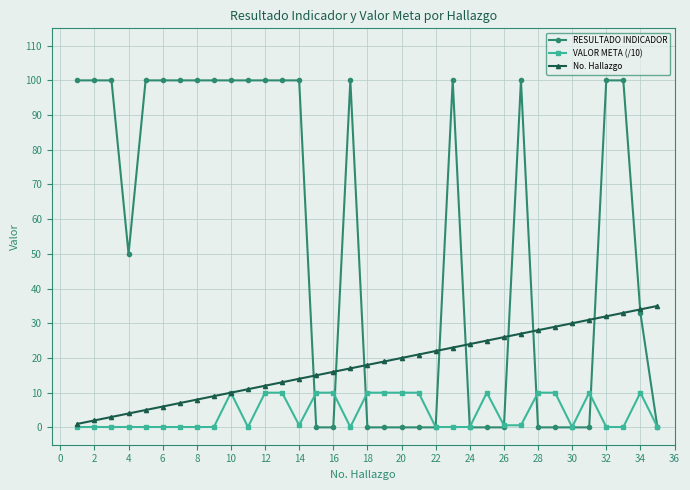

What are all the series names shown in the legend?

RESULTADO INDICADOR, VALOR META (/10), No. Hallazgo